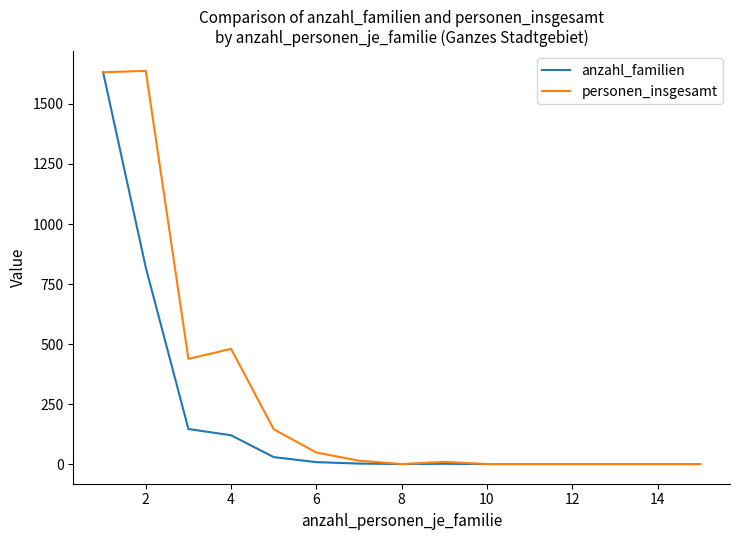

What is the maximum value for personen_insgesamt?

1638